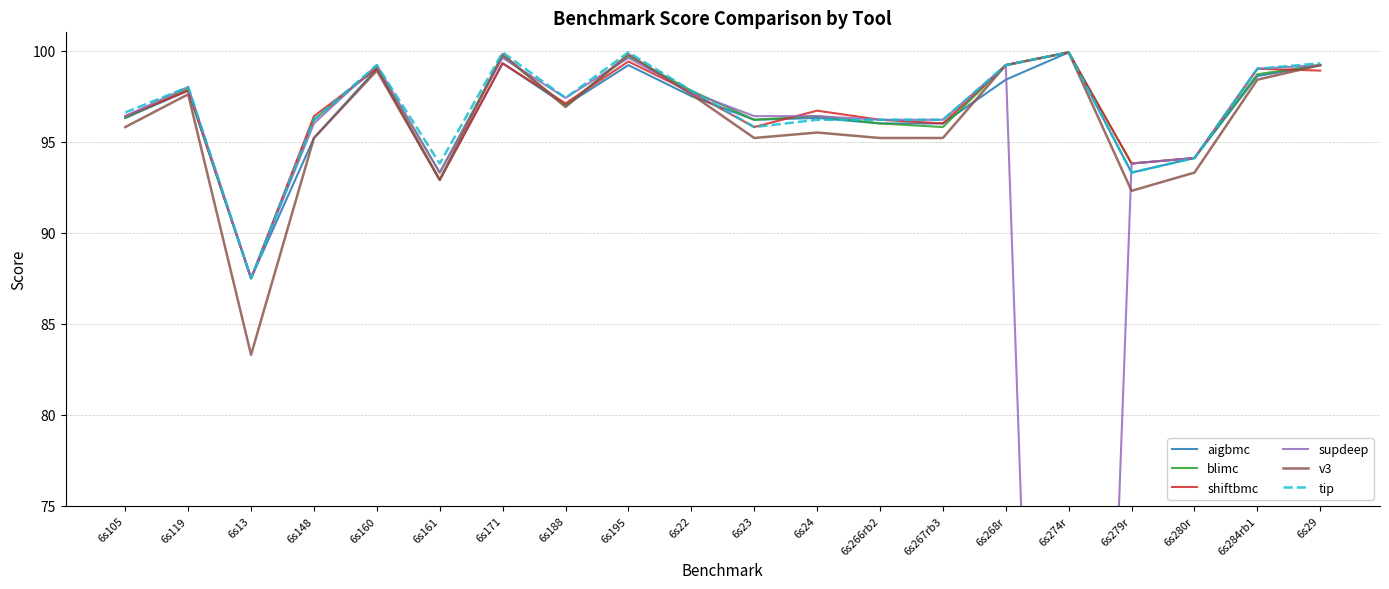

Between which two adjacent categories do tip and shiftbmc first intersect?

6s148 and 6s160